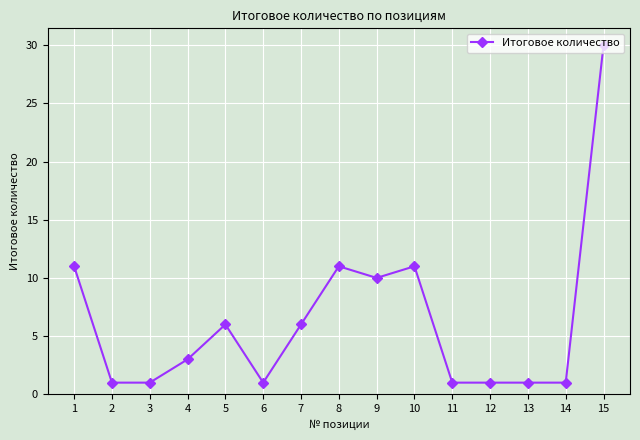

Reading right to left, list all the values displayed in this chart.

30	1	1	1	1	11	10	11	6	1	6	3	1	1	11